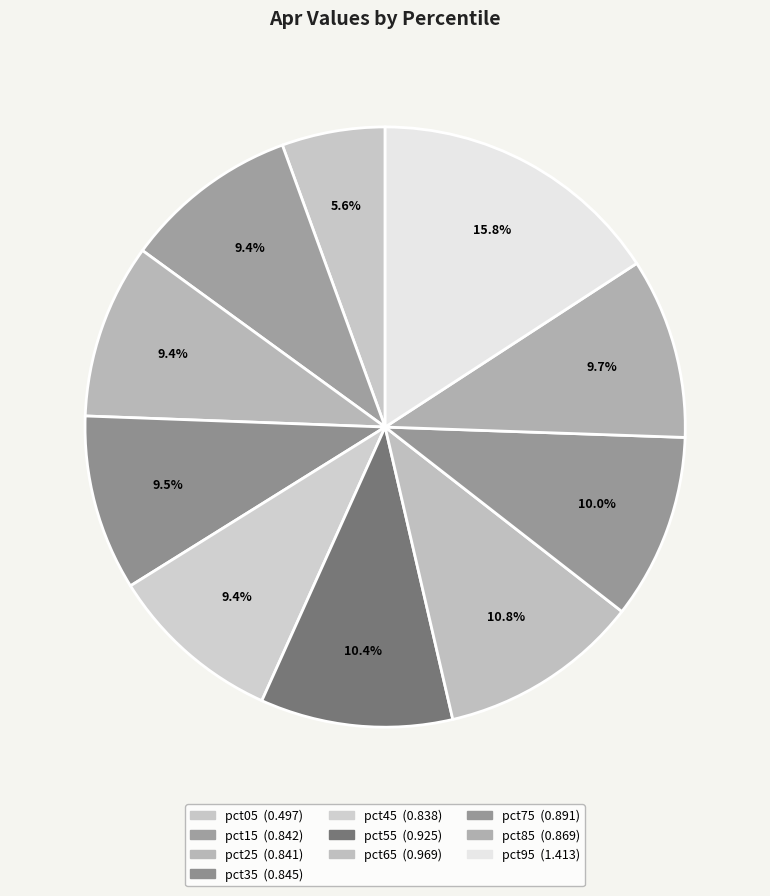

Which category has the smallest portion of the pie?

pct05